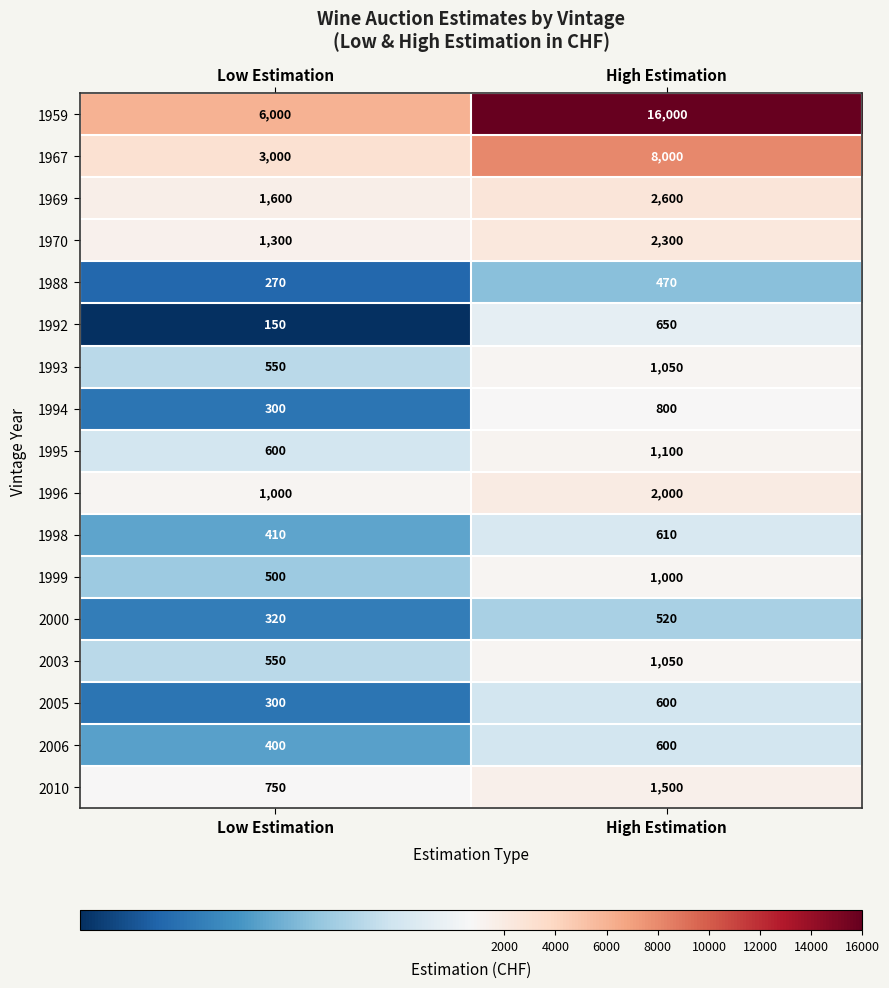

At which category is the sum across all series the highest?

High Estimation